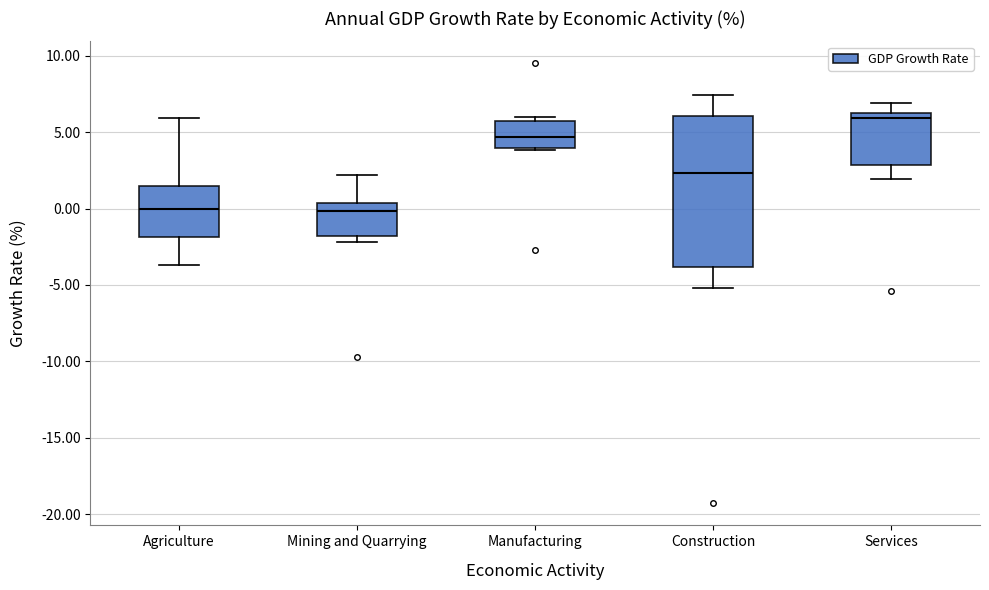

Where is the lower edge of the box for Manufacturing on the y-axis? The values are not printed on the chart, so give them approximately, as read against the axis.

4.0